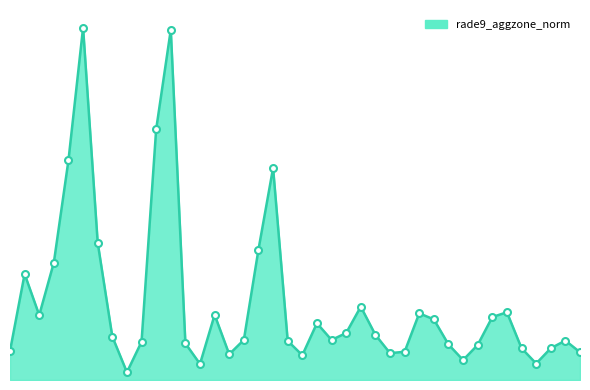

What is the average value?

0.9